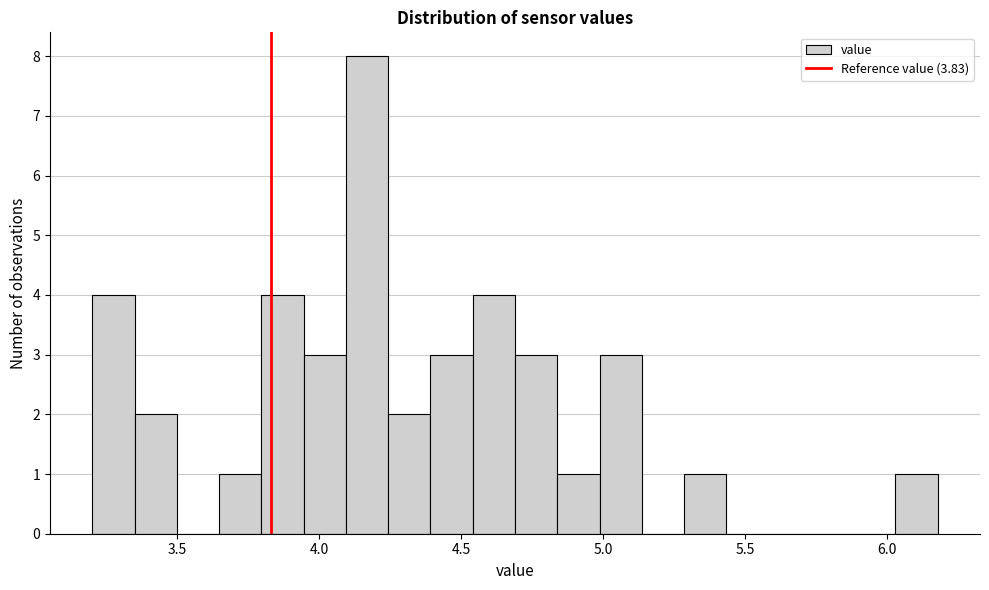

Around what value on the x-axis is the tallest bar? Give the approximate position of its centre, as read against the axis.

4.15